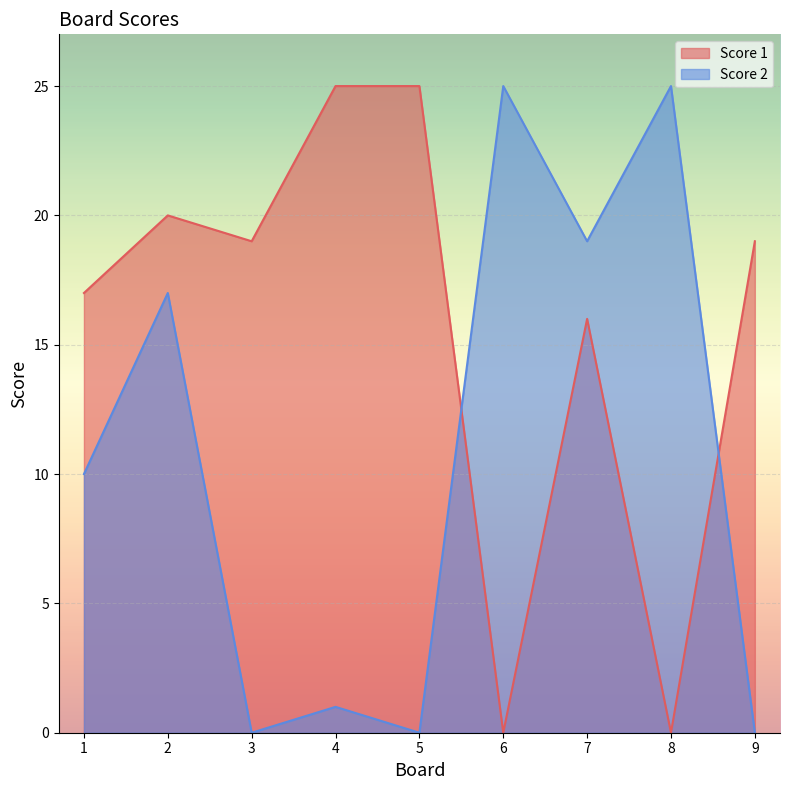

List the series in order of their peak value, highest first.

Score 1, Score 2